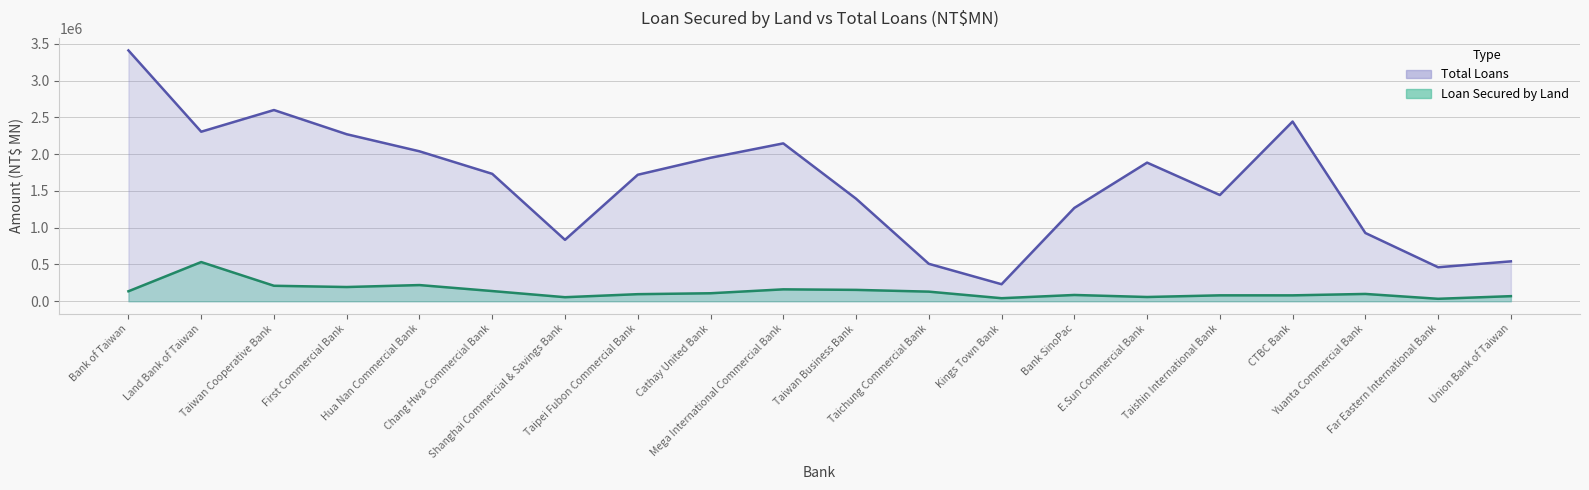

At how many categories does at least one series exceed 1817574?

9